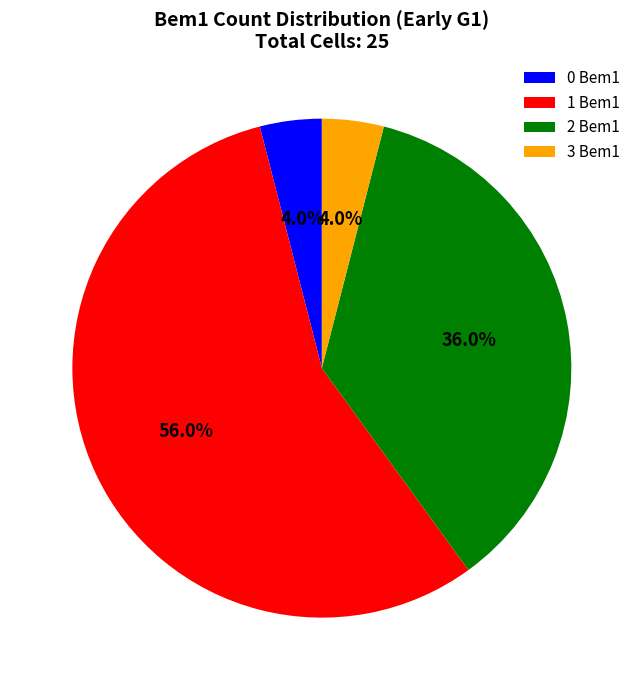

Do 0 Bem1 and 1 Bem1 together represent more than half of the pie?

Yes